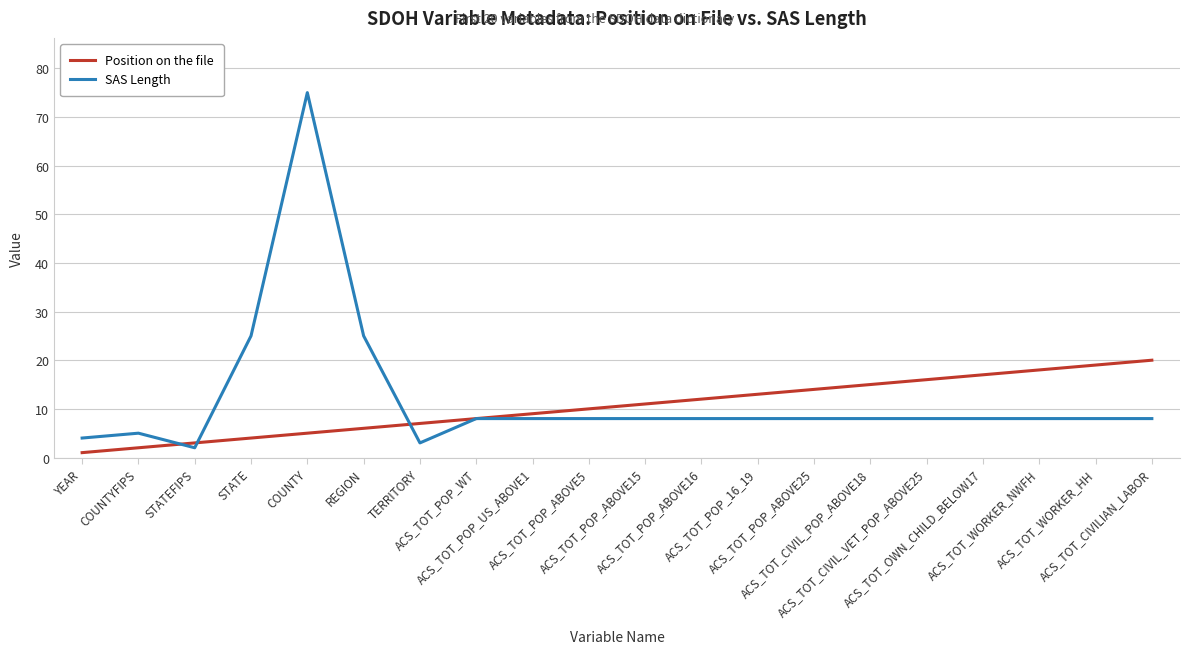

How many lines are shown in the chart?

2